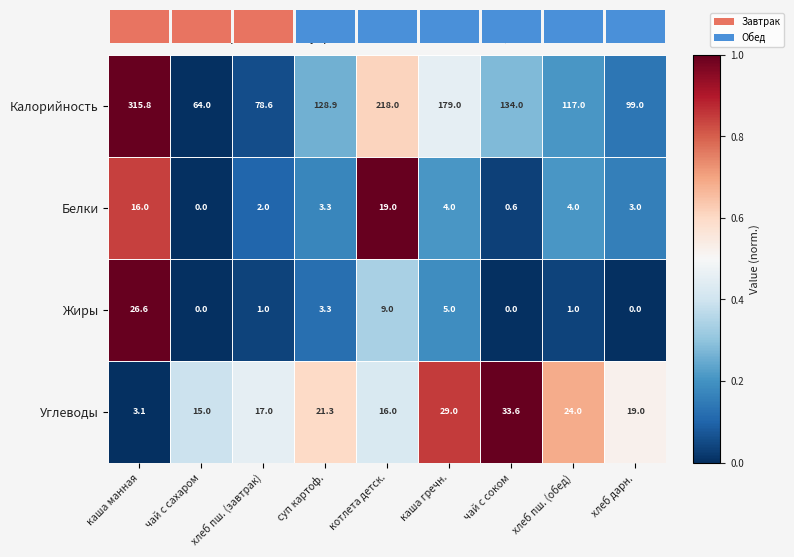

Which label corresponds to the largest value in the chart?

каша манная